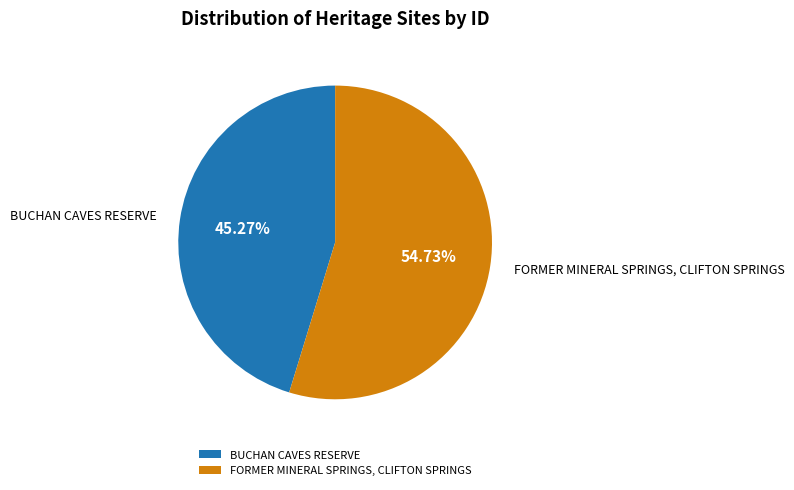

Is BUCHAN CAVES RESERVE the majority of the pie?

No